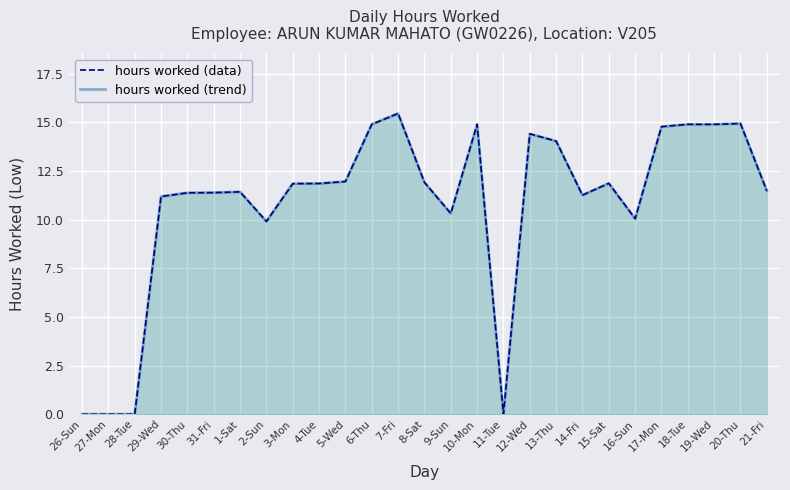

True or false: hours worked (trend) and hours worked (data) cross at least once.

False